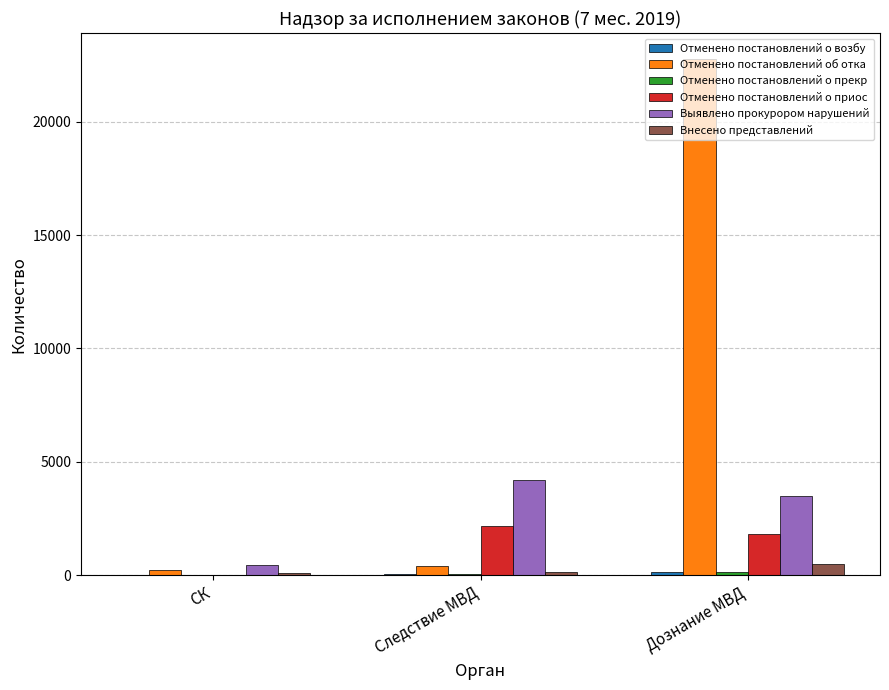

Which series has the largest total across all categories?

Отменено постановлений об отка